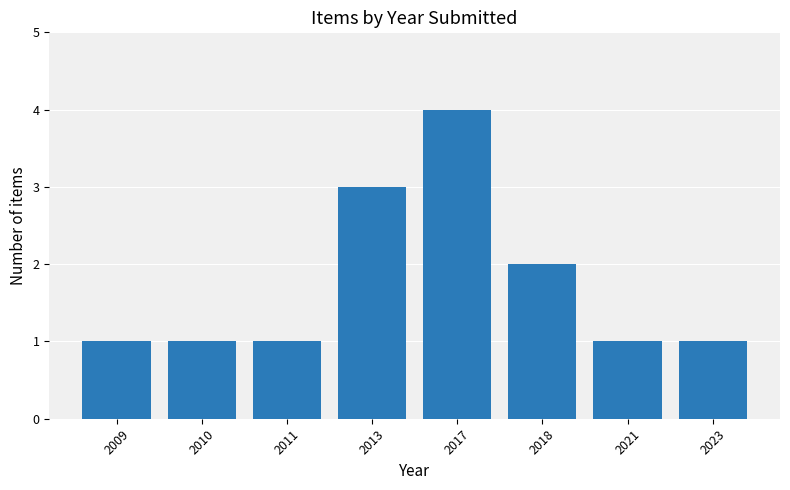

What is the value of the 3rd bar from the left?

1